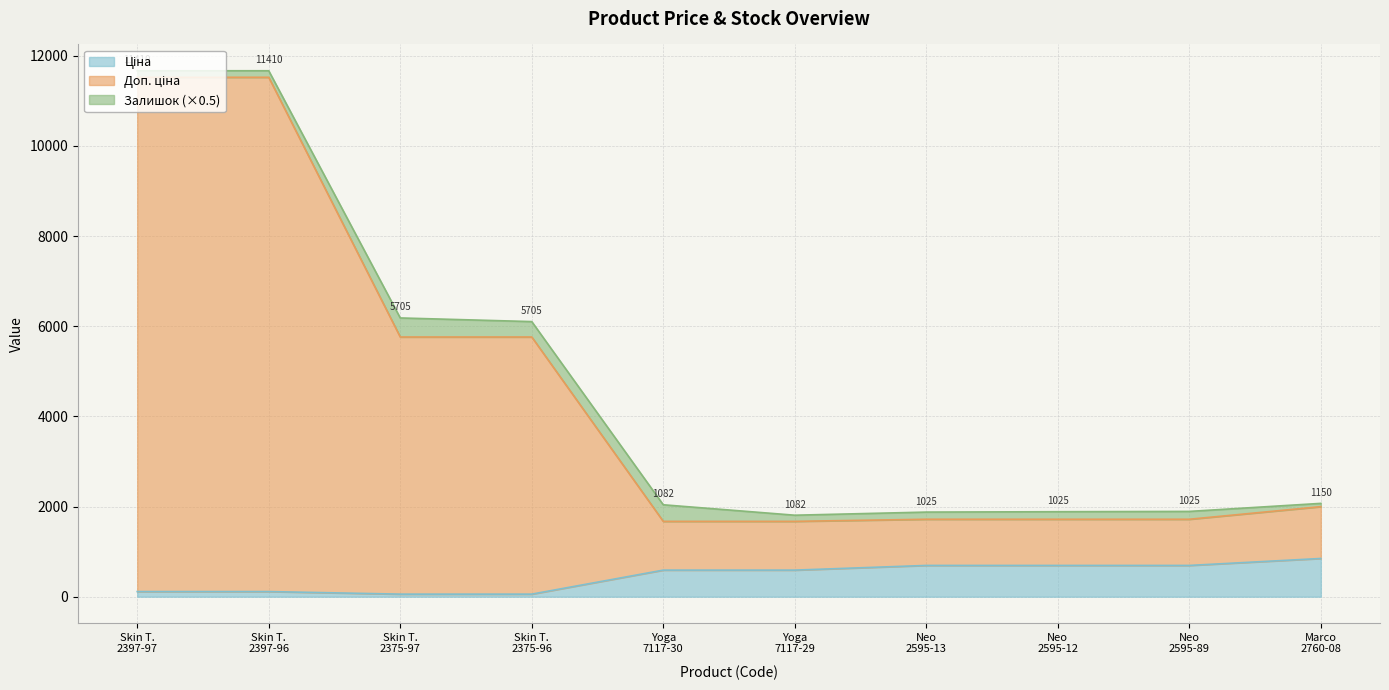

True or false: Ціна has more than 0 points higher than both neighbors.

False